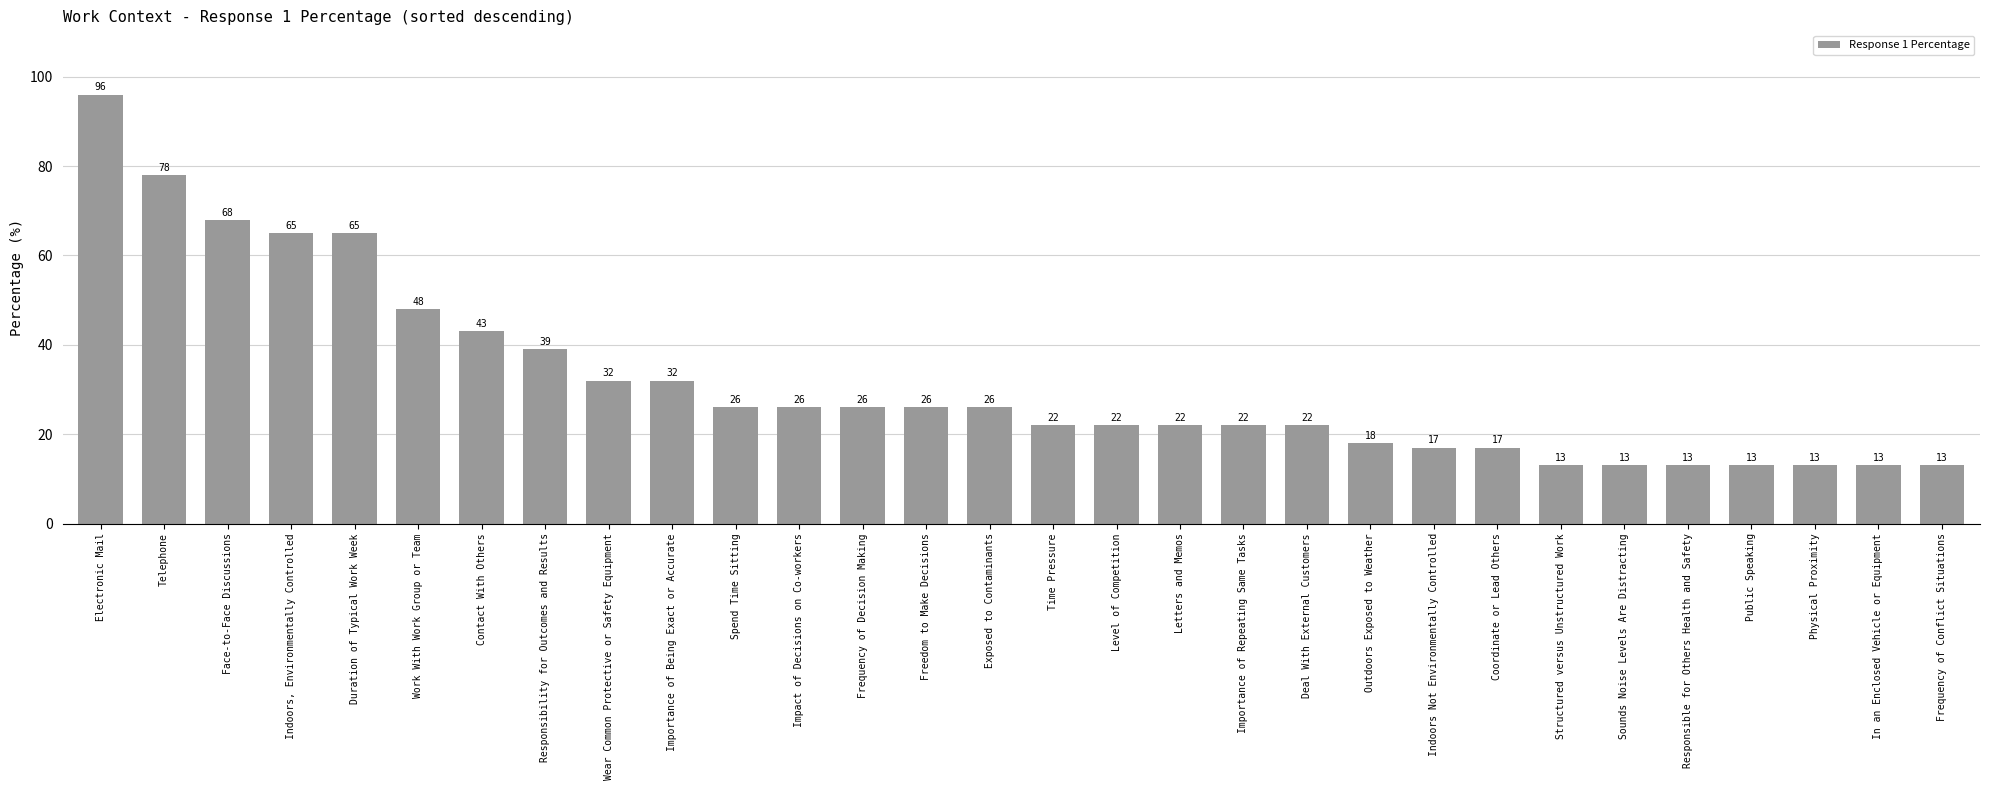

Where does the data first go above 26?

Electronic Mail